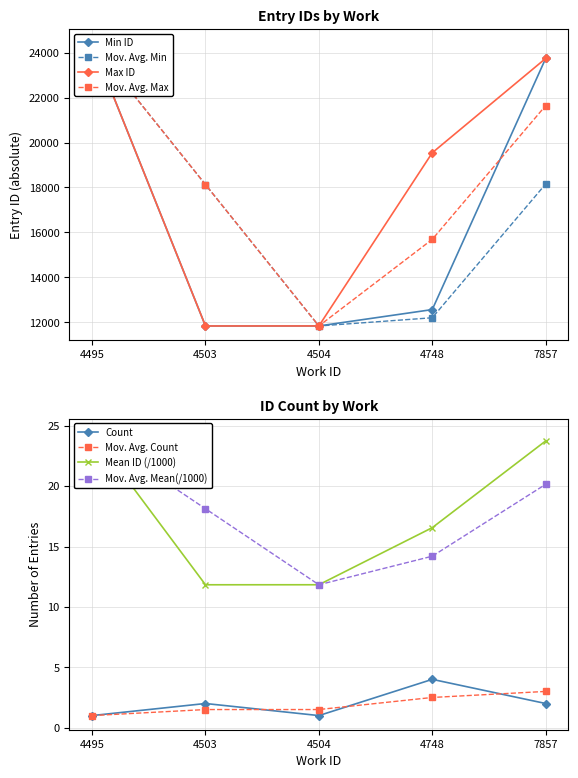

Is it true that id equals 7365 at 4748?

False